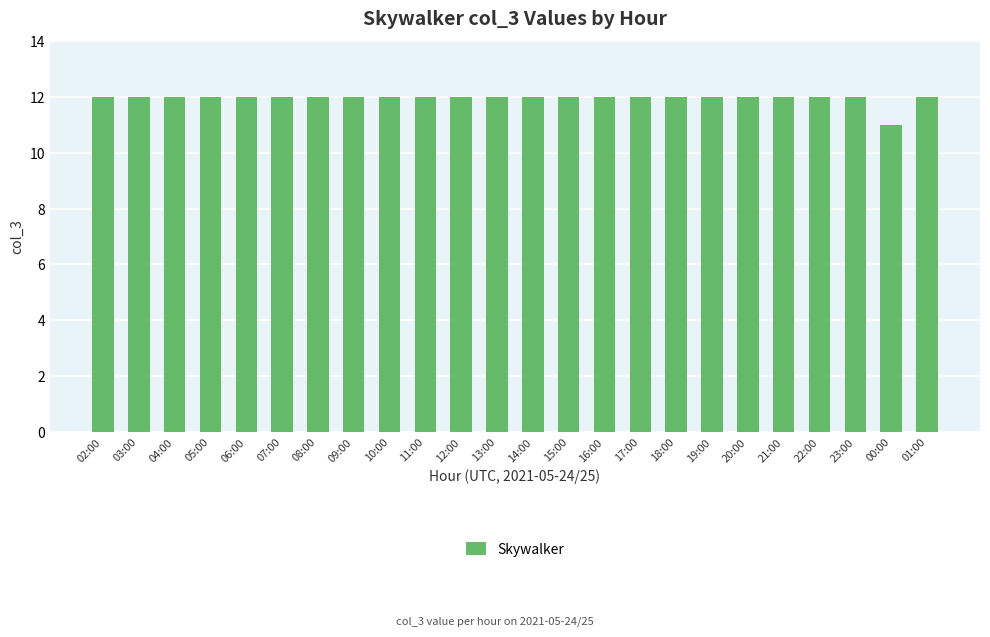

What is the smallest value displayed?

11